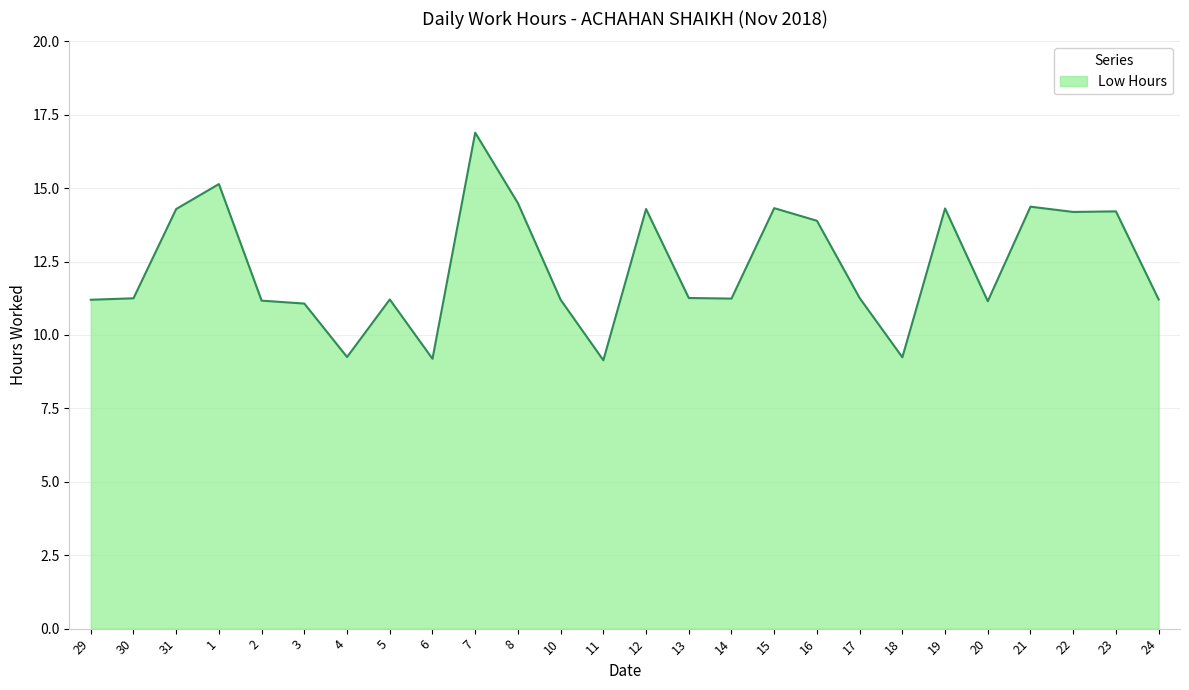

Between 8 and 18, which is larger?

8